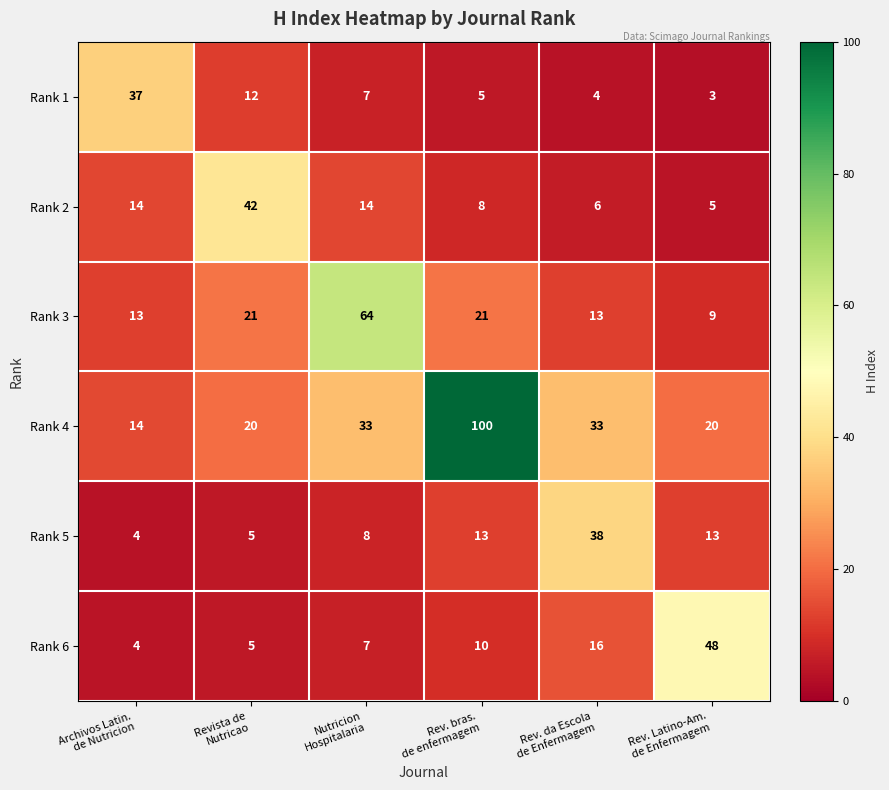

Which series has the largest range (max minus min)?

Rank 4